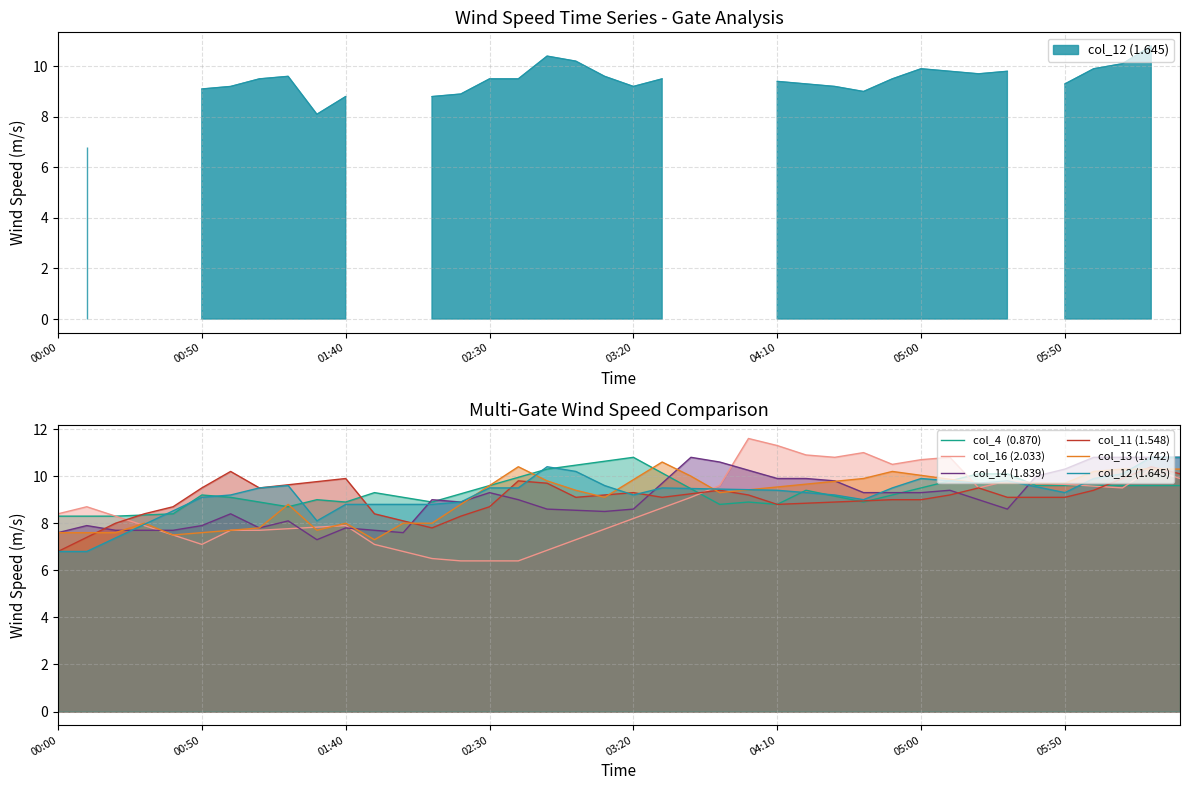

Does the chart have visible grid lines?

Yes